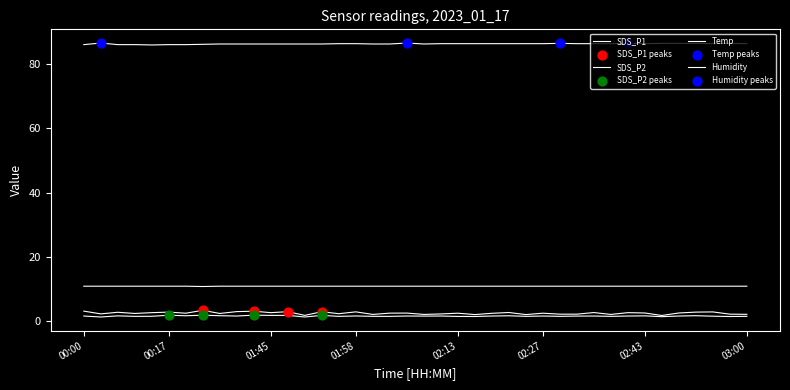

At which category is the sum across all series the highest?

01:35